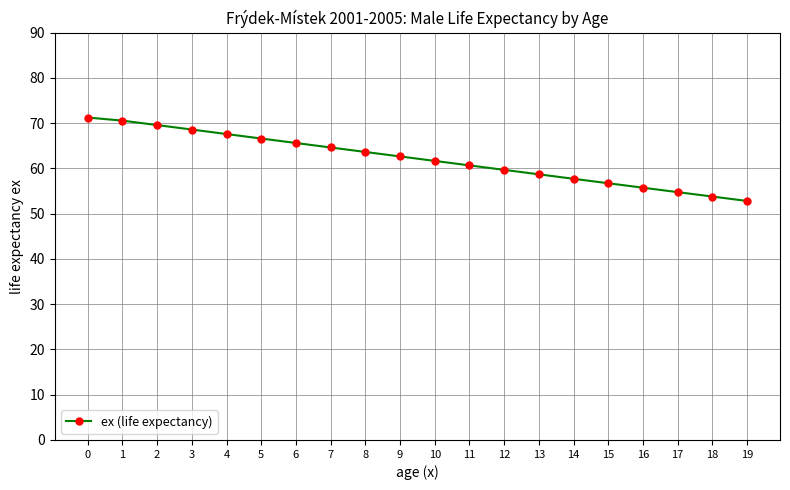

Read the value at 14.

57.7